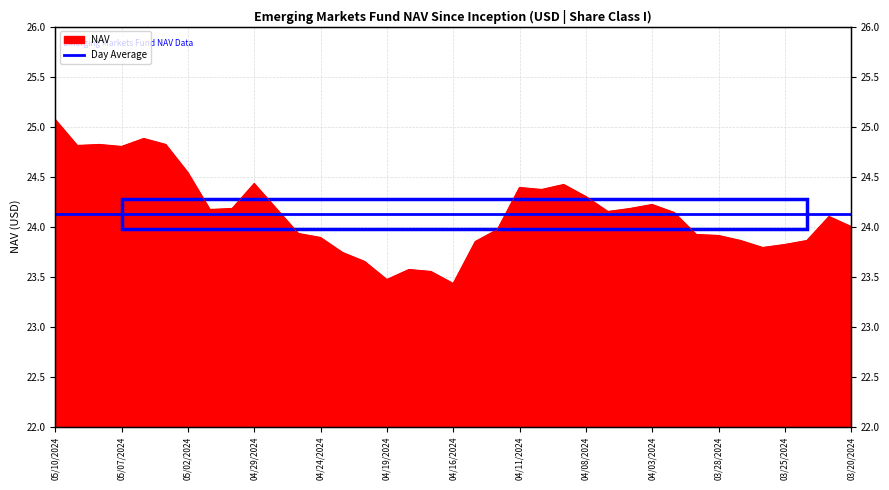

What is the label of the 37th point from the left?

03/20/2024